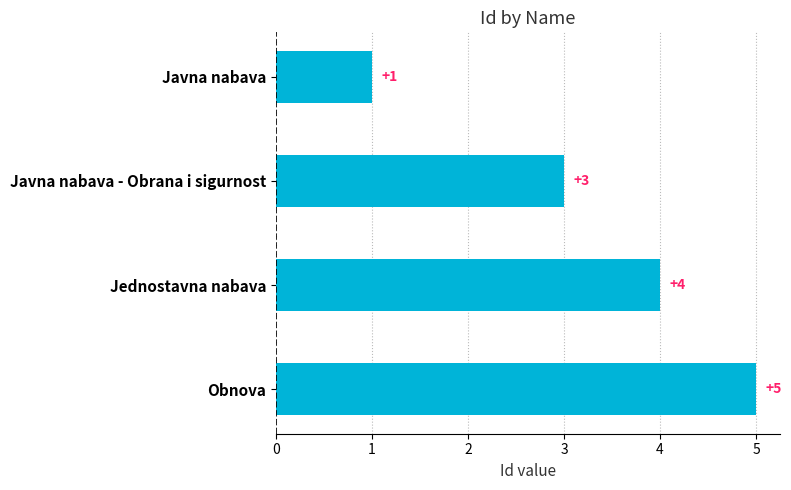

Count the values in the range 3 to 5.

3